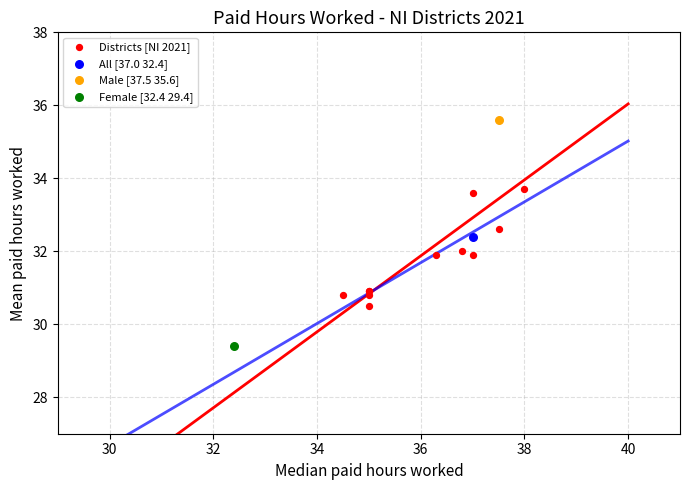

What are all the series names shown in the legend?

Districts [NI 2021], All [37.0 32.4], Male [37.5 35.6], Female [32.4 29.4]